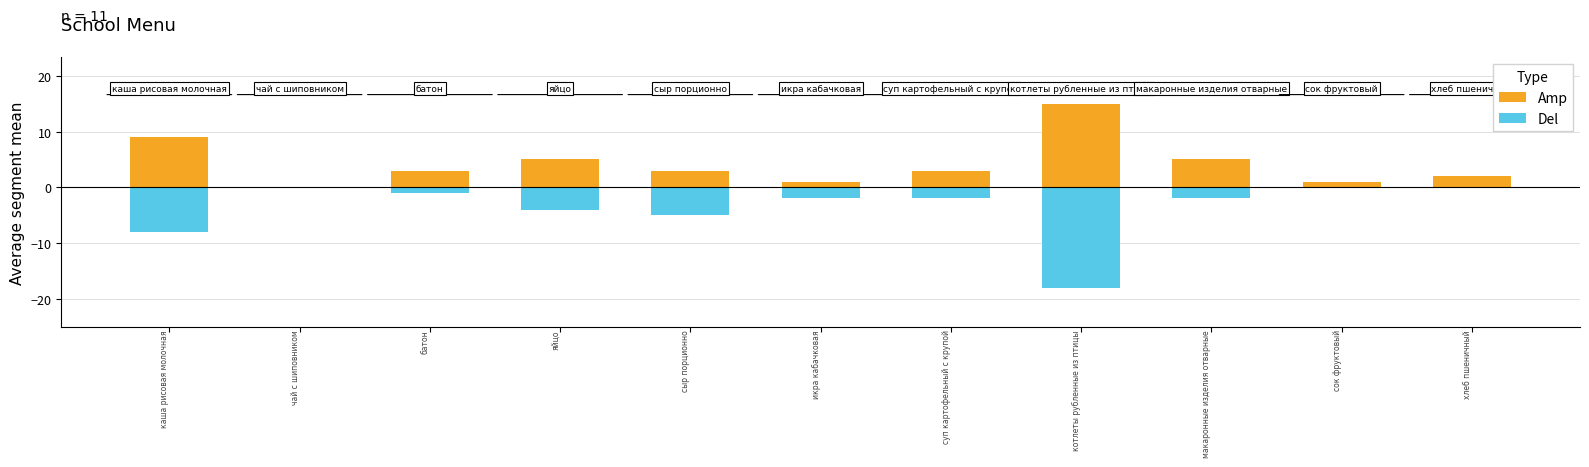

Rank the series at 5 from highest to lowest value.

Amp, Del